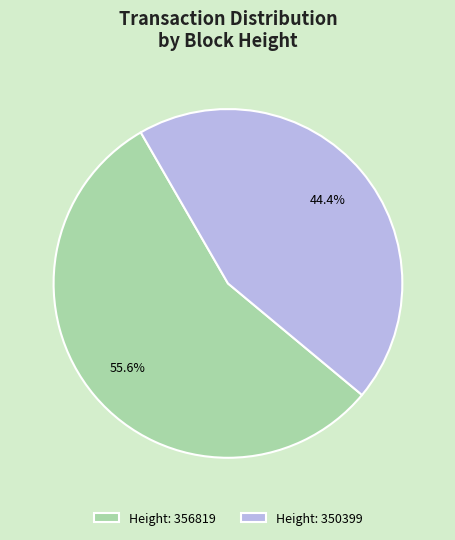

Rank the categories by value from lowest to highest.

Height: 350399, Height: 356819